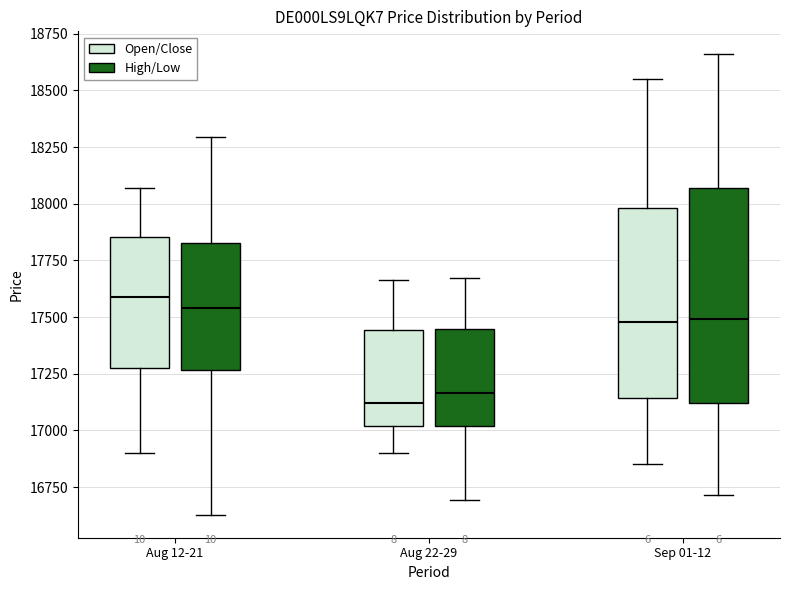

Reading left to right, read every box against the y-axis: the position of its median line, the range the box covers, and the ends of its whiskers. The values are not printed on the chart, so give them approximately, as read against the axis.

Aug 12-21 (Open/Close): median 17600, box 17300 to 17850, whiskers 16900 to 18050
Aug 12-21 (High/Low): median 17550, box 17250 to 17850, whiskers 16650 to 18300
Aug 22-29 (Open/Close): median 17100, box 17000 to 17450, whiskers 16900 to 17650
Aug 22-29 (High/Low): median 17150, box 17000 to 17450, whiskers 16700 to 17650
Sep 01-12 (Open/Close): median 17500, box 17150 to 18000, whiskers 16850 to 18550
Sep 01-12 (High/Low): median 17500, box 17100 to 18050, whiskers 16700 to 18650